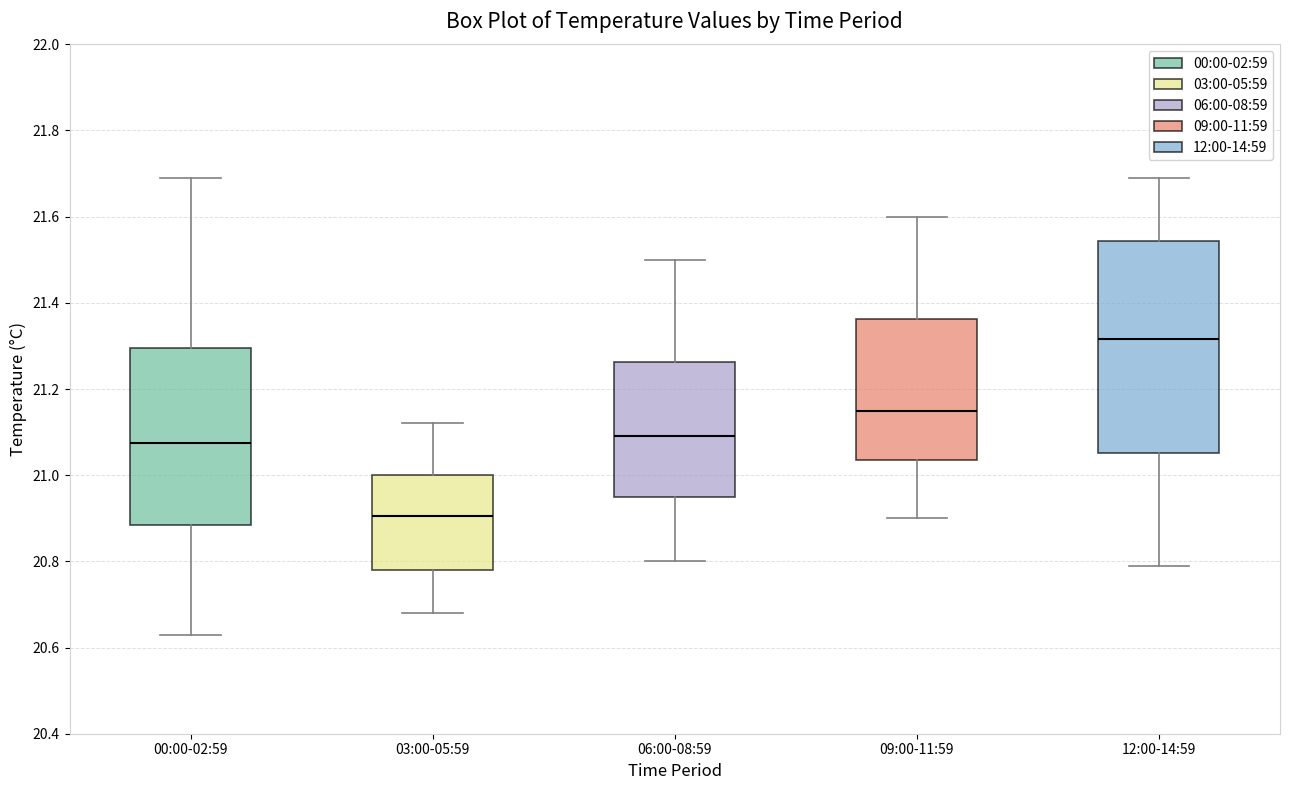

Reading left to right, read every box against the y-axis: the position of its median line, the range the box covers, and the ends of its whiskers. The values are not printed on the chart, so give them approximately, as read against the axis.

00:00-02:59: median 21.08, box 20.88 to 21.30, whiskers 20.64 to 21.70
03:00-05:59: median 20.90, box 20.78 to 21.00, whiskers 20.68 to 21.12
06:00-08:59: median 21.10, box 20.96 to 21.26, whiskers 20.80 to 21.50
09:00-11:59: median 21.16, box 21.04 to 21.36, whiskers 20.90 to 21.60
12:00-14:59: median 21.32, box 21.06 to 21.54, whiskers 20.80 to 21.70